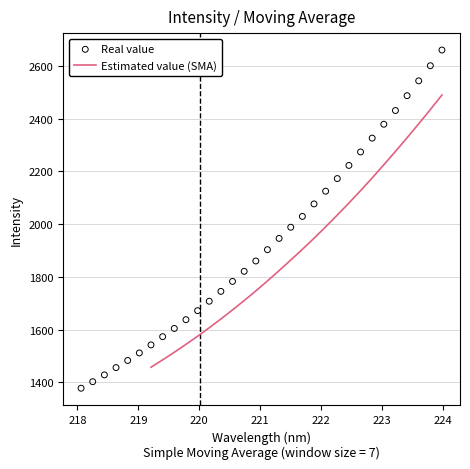

What is the change in value from 218.6332 to 220.9264?

+404.0